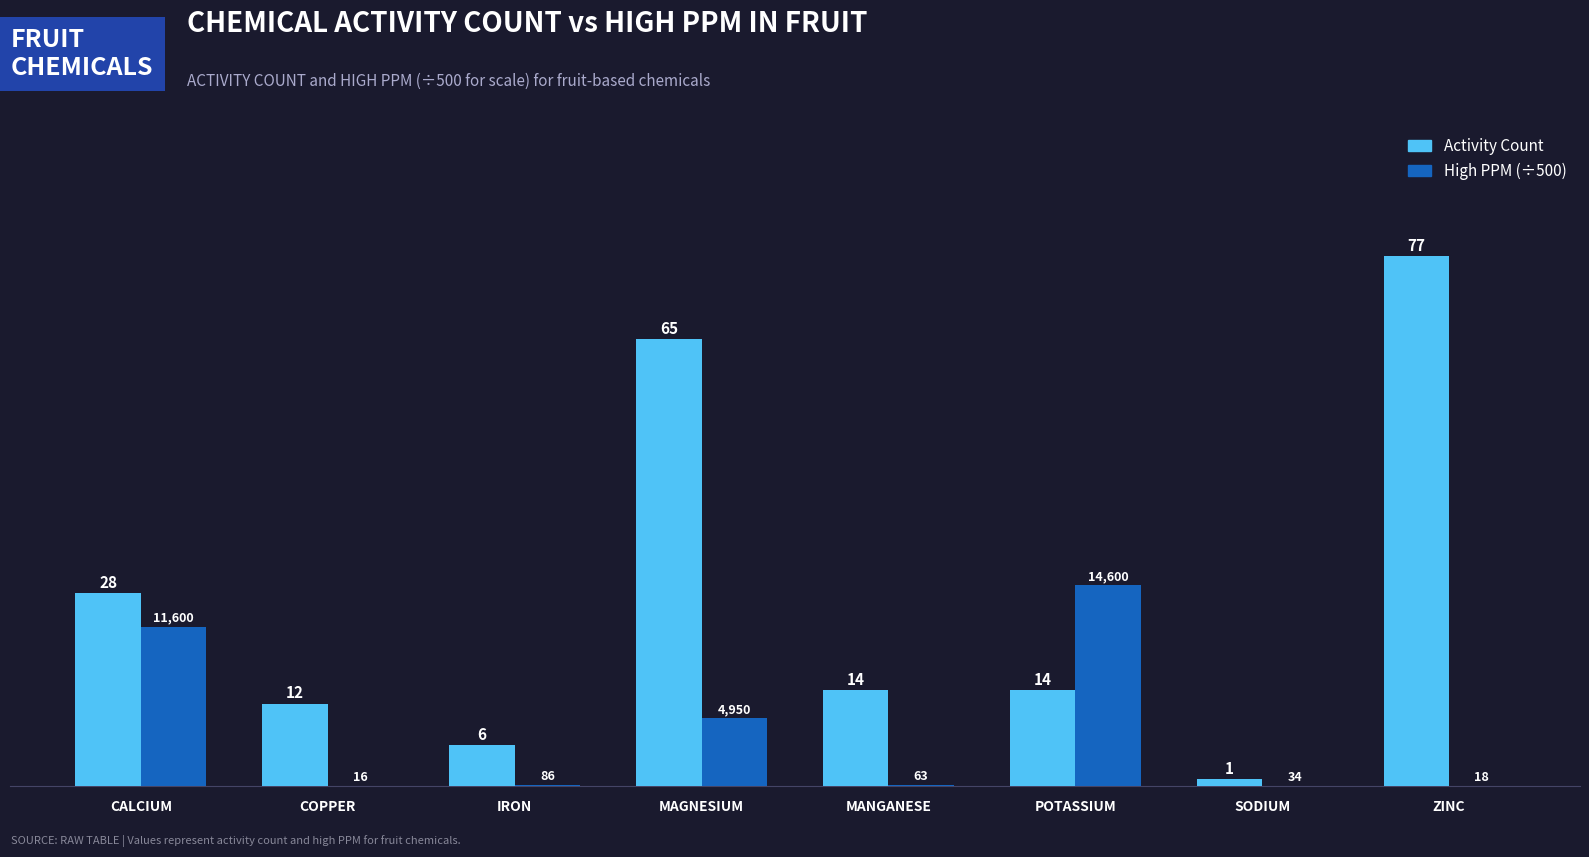

At which label does High PPM (÷500) reach its peak?

POTASSIUM